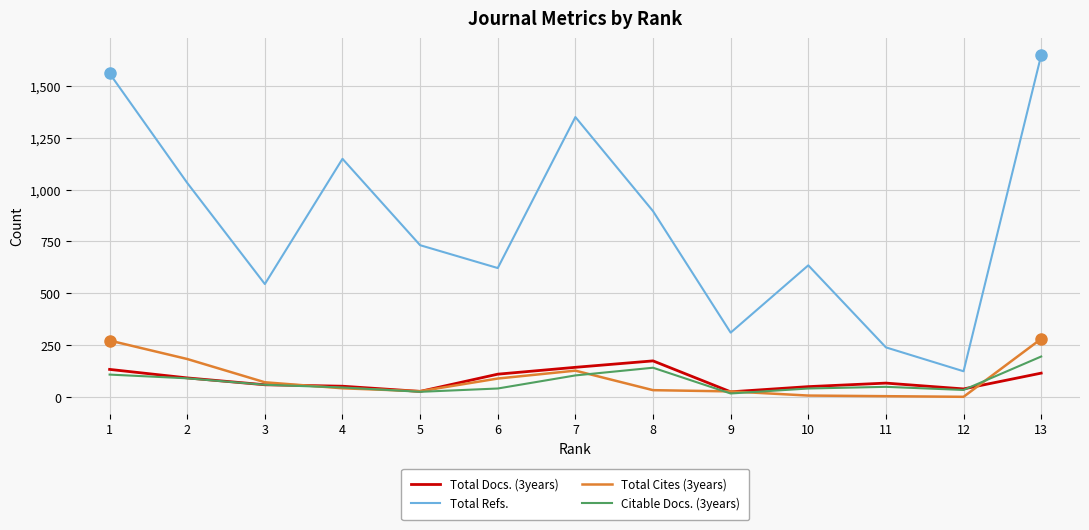

What is the total value across all series at 6?

865